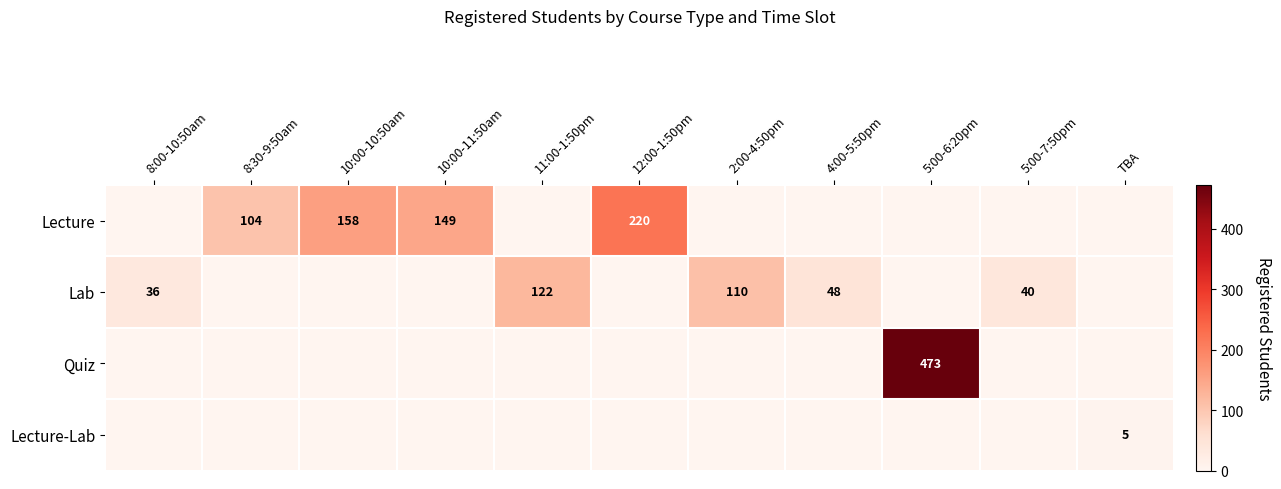

The value of Lecture at 10:00-11:50am is 149. True or false?

True